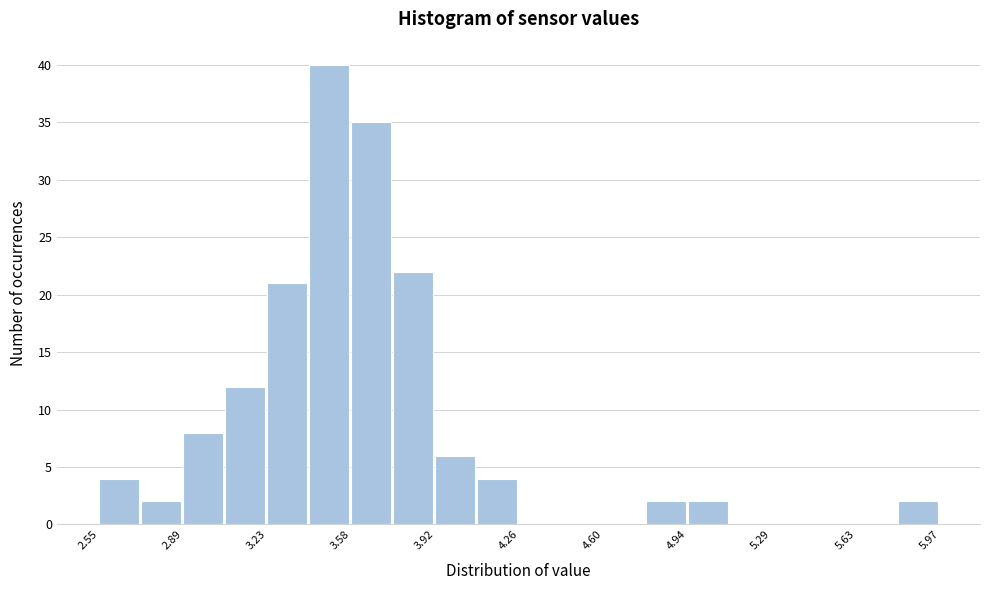

Around what value on the x-axis is the tallest bar? Give the approximate position of its centre, as read against the axis.

3.50